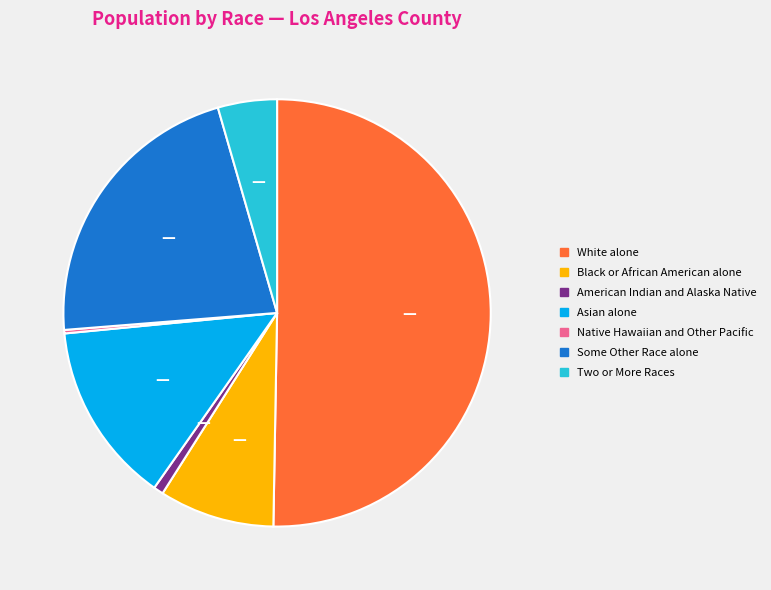

Which category has the biggest portion of the pie?

White alone